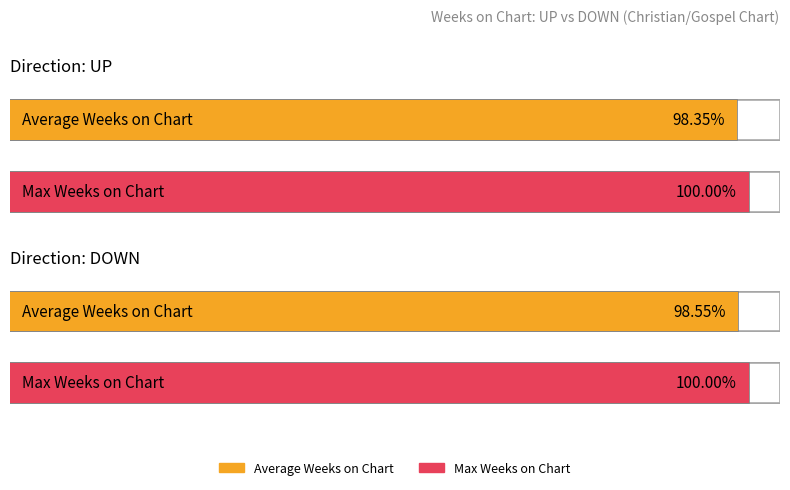

List the labels in order of Max Weeks on Chart value, largest first.

up, down